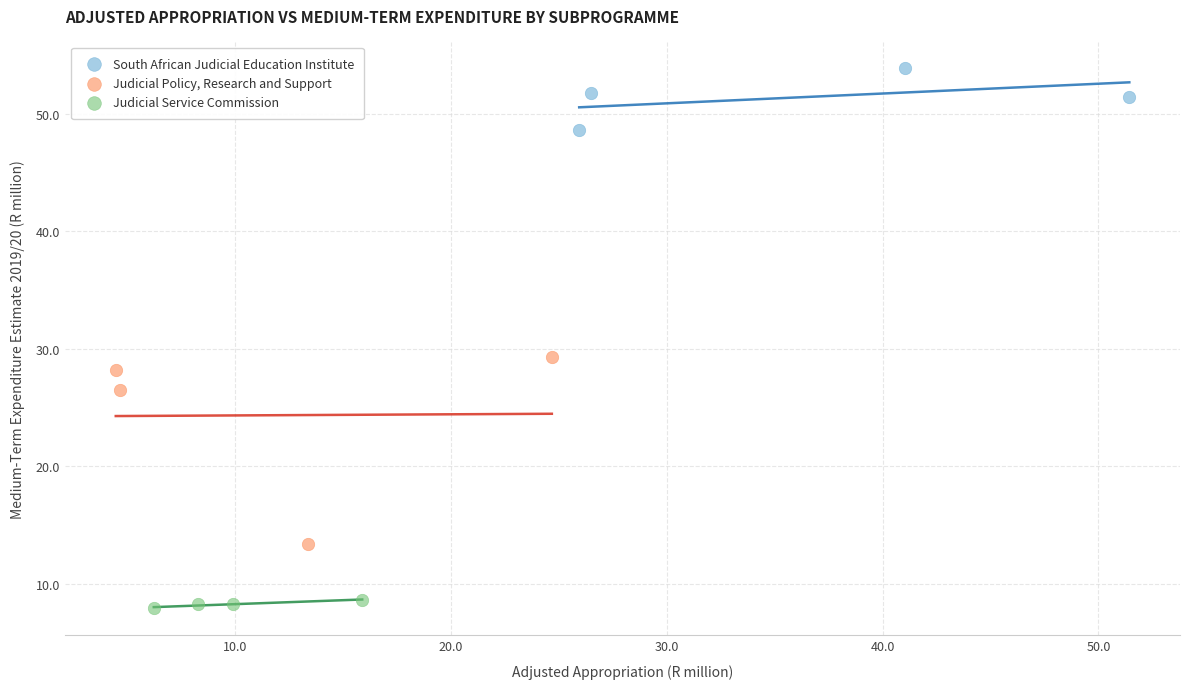

Which series has the largest Y range (max minus min)?

Judicial Policy, Research and Support